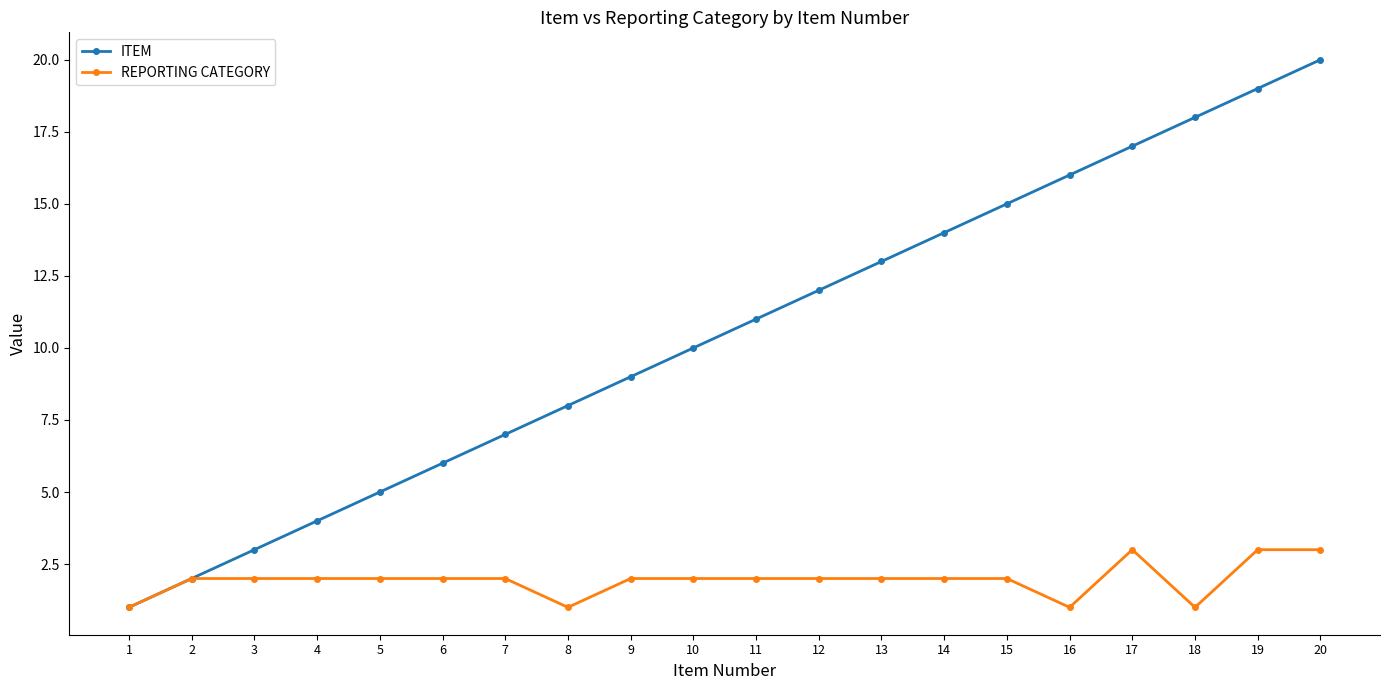

List the labels in order of ITEM value, smallest first.

1, 2, 3, 4, 5, 6, 7, 8, 9, 10, 11, 12, 13, 14, 15, 16, 17, 18, 19, 20